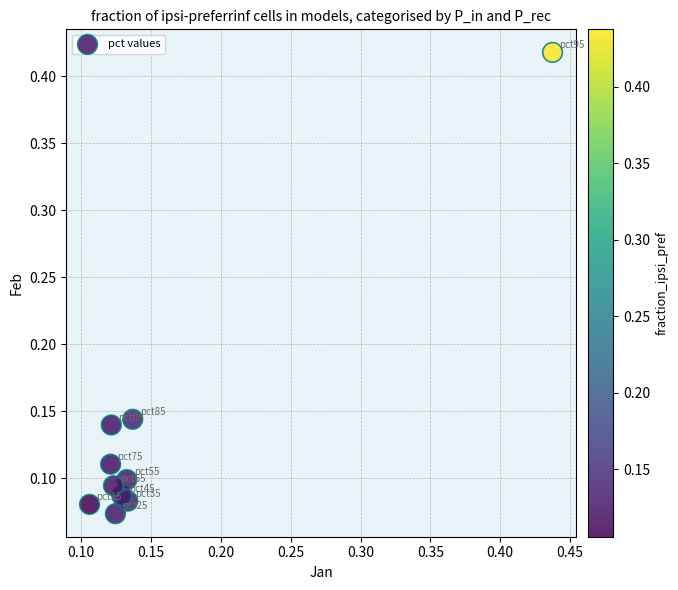

What is the range of Y values (max minus min)?

0.3